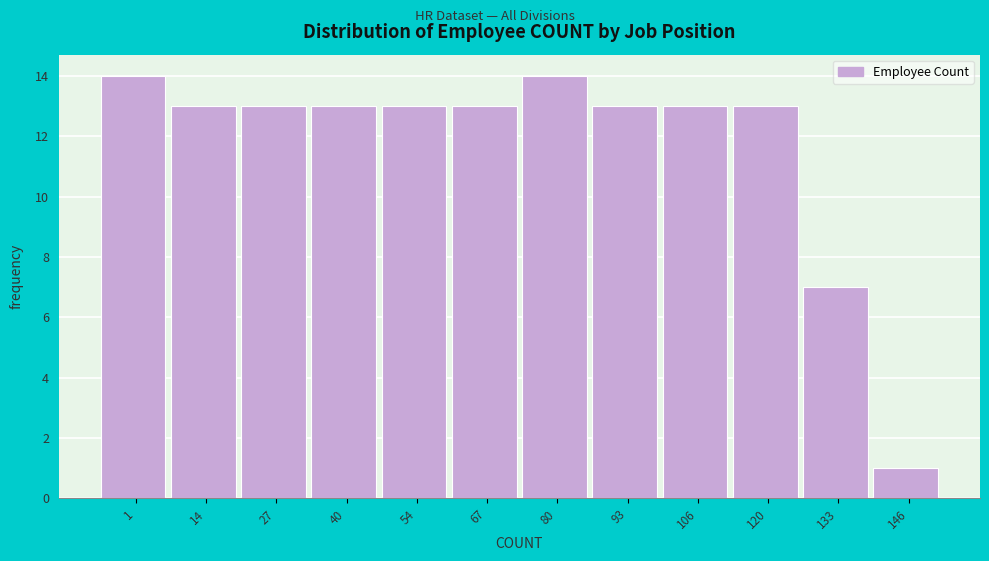

Reading left to right, extract all data points from this chart.

1=14	14=13	27=13	40=13	54=13	67=13	80=14	93=13	106=13	120=13	133=7	146=1